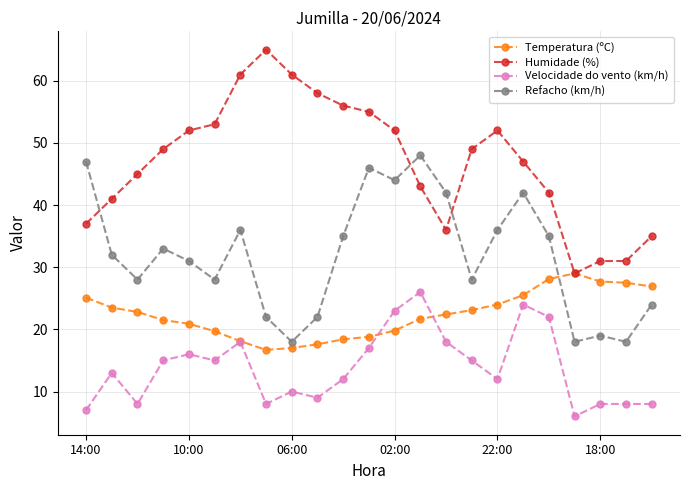

List the series in order of their overall mean, lowest first.

Velocidade do vento (km/h), Temperatura (ºC), Refacho (km/h), Humidade (%)